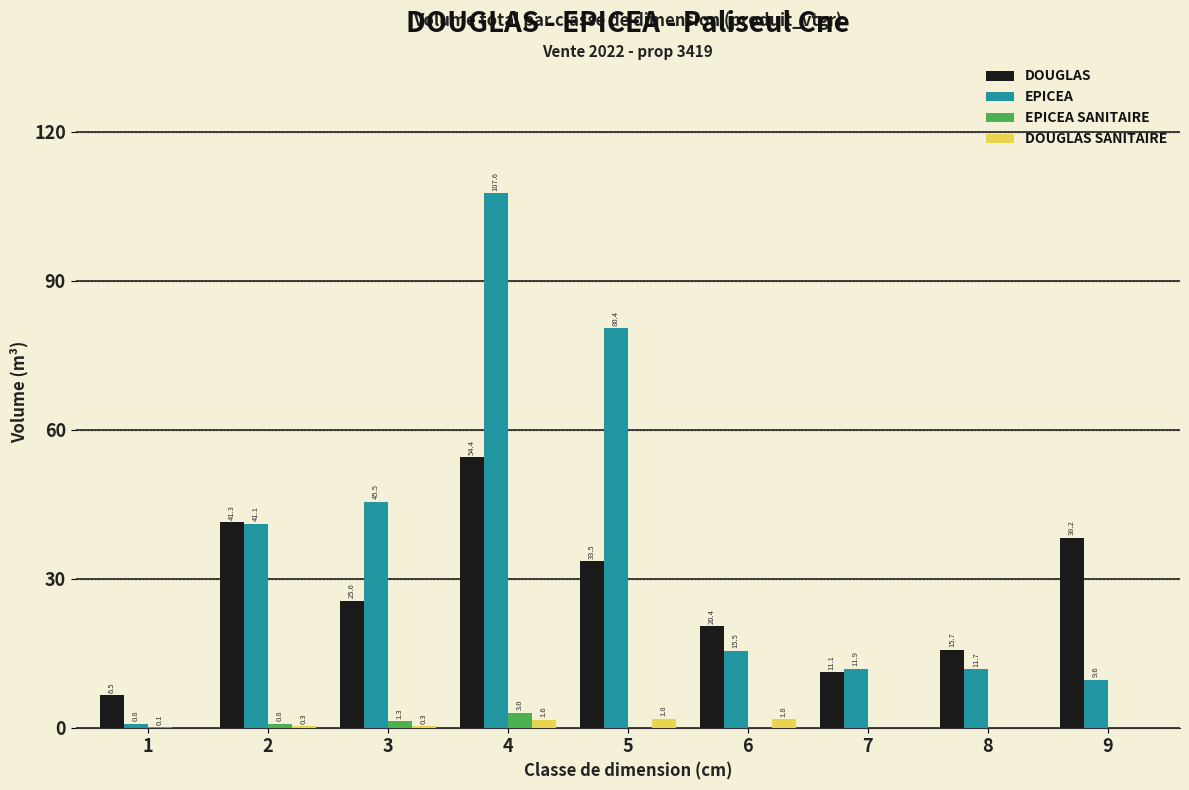

Which series changed the most between 5 and 6?

EPICEA